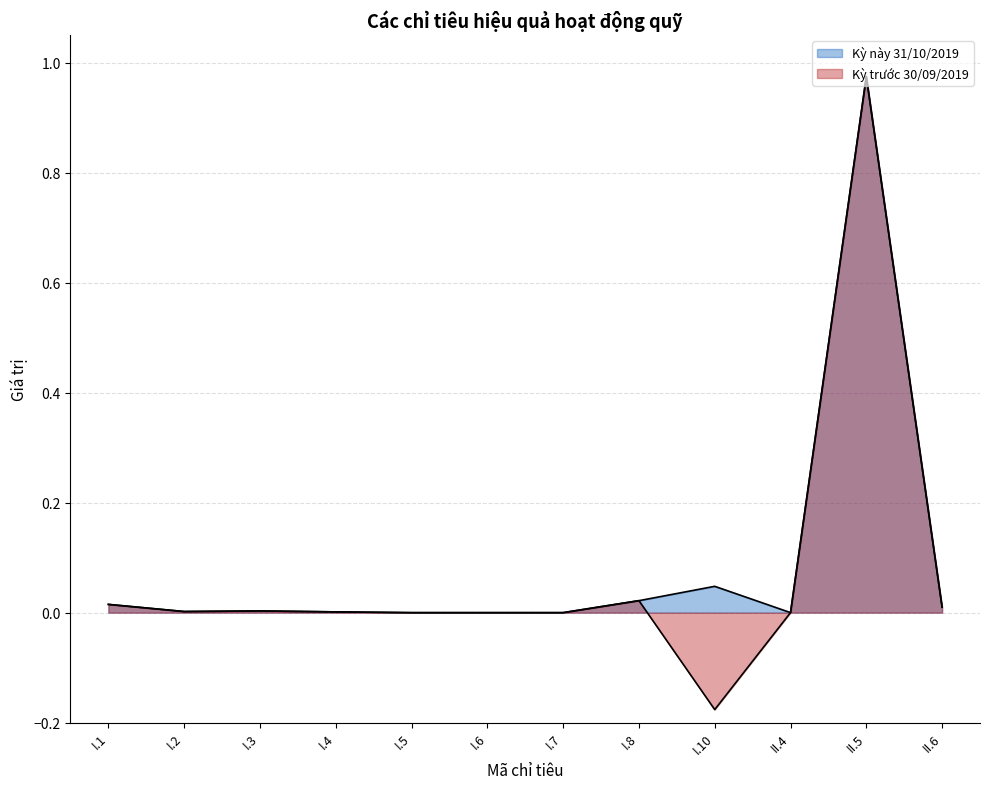

True or false: Kỳ trước 30/09/2019 has a value of 0.0 at I.2.

True